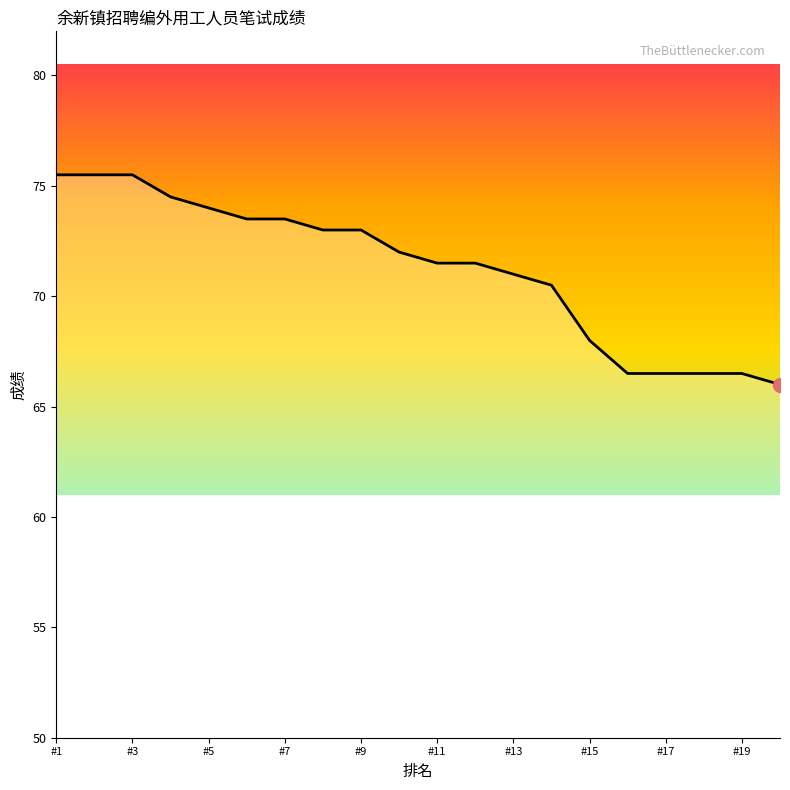

What is the change in value from 13 to 14?

-0.5